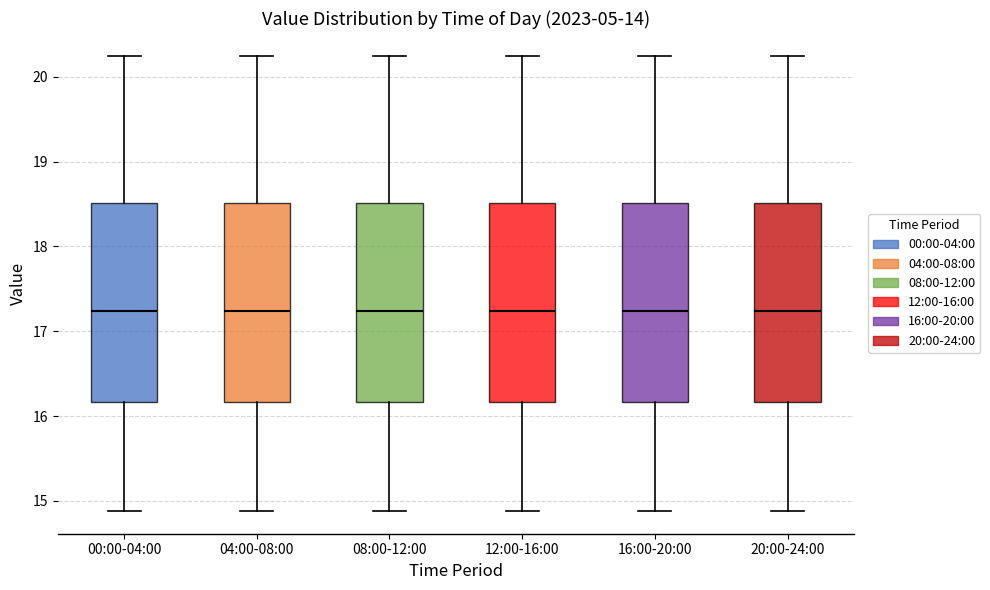

Reading left to right, read every box against the y-axis: the position of its median line, the range the box covers, and the ends of its whiskers. The values are not printed on the chart, so give them approximately, as read against the axis.

00:00-04:00: median 17.2, box 16.2 to 18.5, whiskers 14.9 to 20.3
04:00-08:00: median 17.2, box 16.2 to 18.5, whiskers 14.9 to 20.3
08:00-12:00: median 17.2, box 16.2 to 18.5, whiskers 14.9 to 20.3
12:00-16:00: median 17.2, box 16.2 to 18.5, whiskers 14.9 to 20.3
16:00-20:00: median 17.2, box 16.2 to 18.5, whiskers 14.9 to 20.3
20:00-24:00: median 17.2, box 16.2 to 18.5, whiskers 14.9 to 20.3